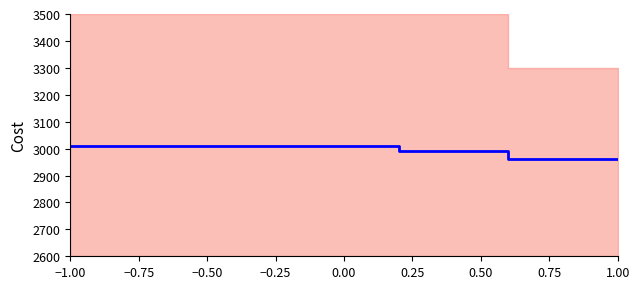

What is the difference between the second highest and second lowest values?

20